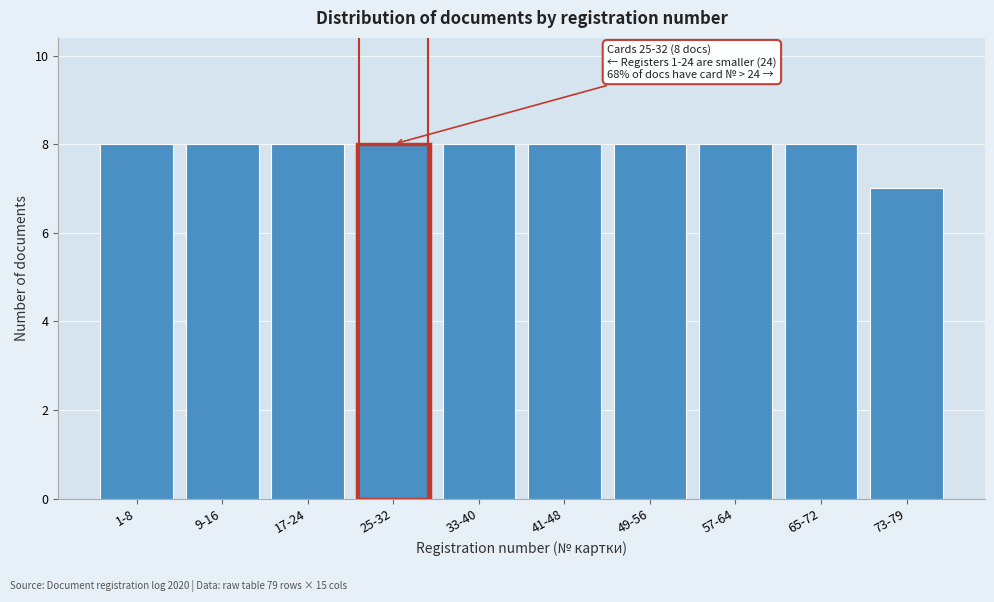

Reading left to right, list all the values displayed in this chart.

8	8	8	8	8	8	8	8	8	7